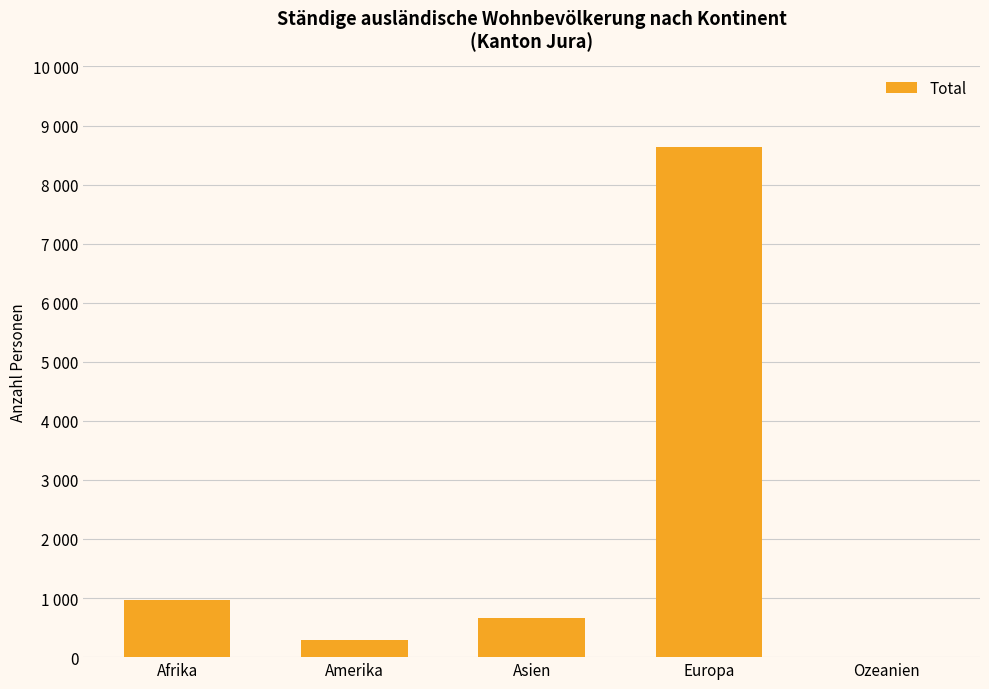

Where is the data nearest to the value 4317?

Afrika